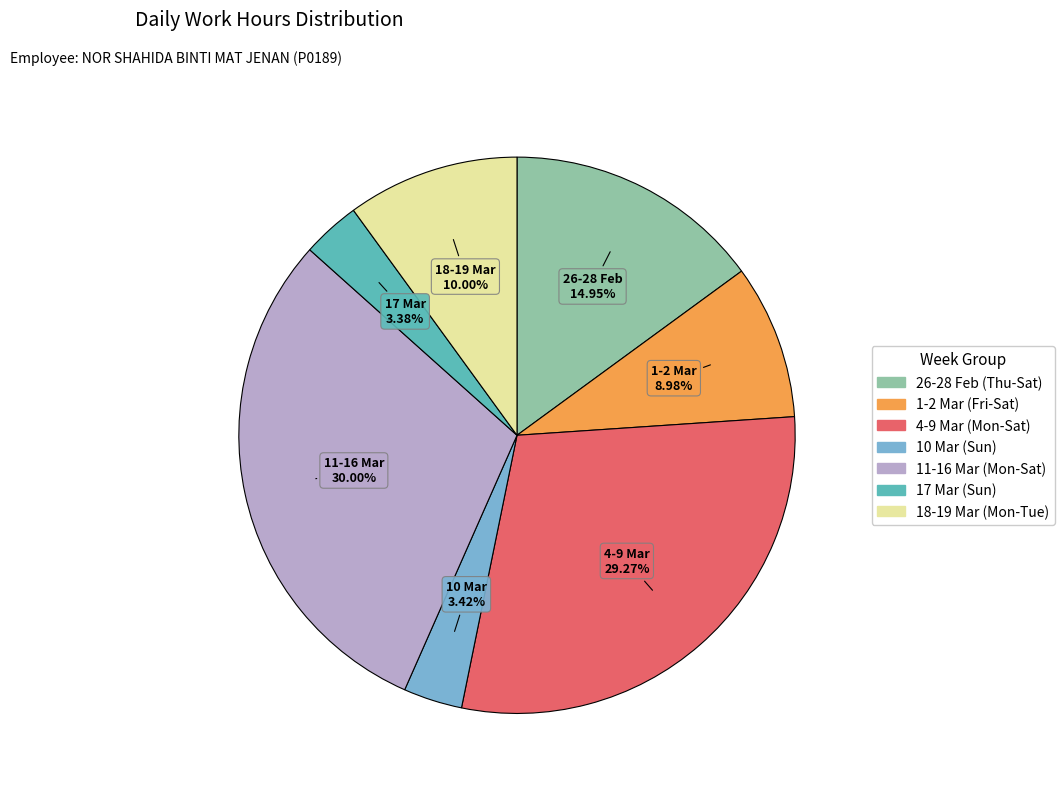

Is there a majority slice in this chart?

No